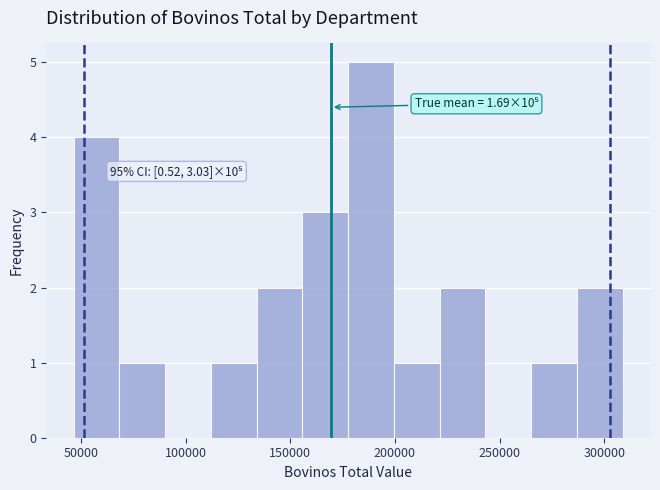

Which range on the x-axis has the tallest bar?

180000 to 200000